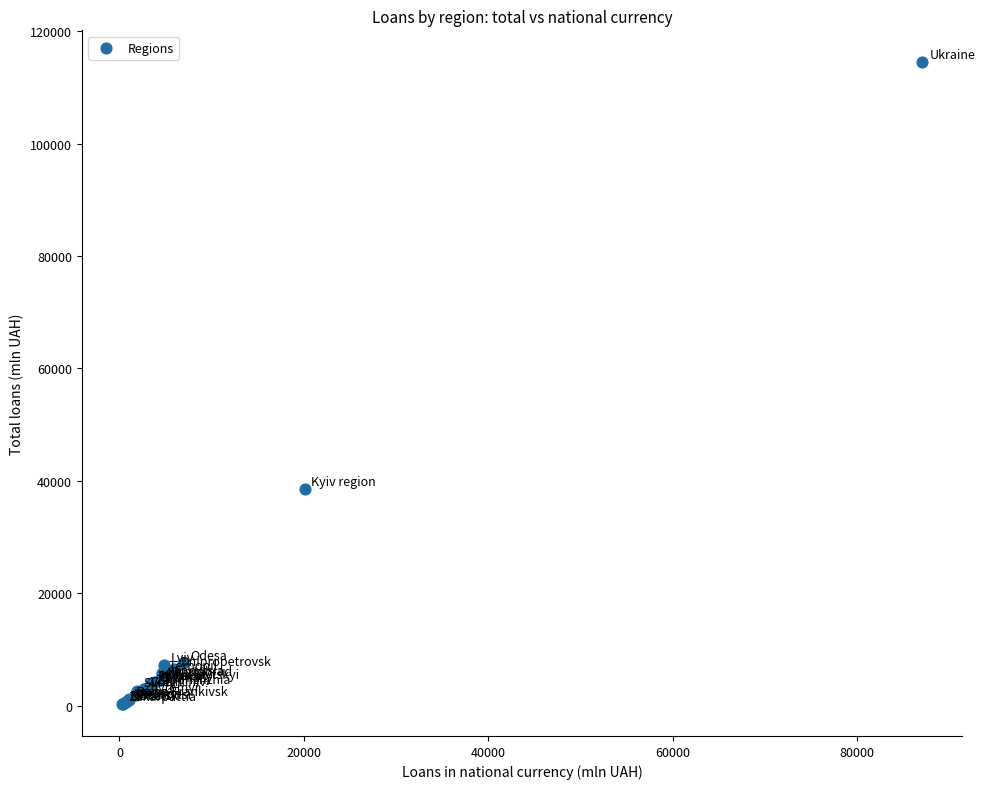

What Y value in the scatter plot is closest to 57390?

38481.4